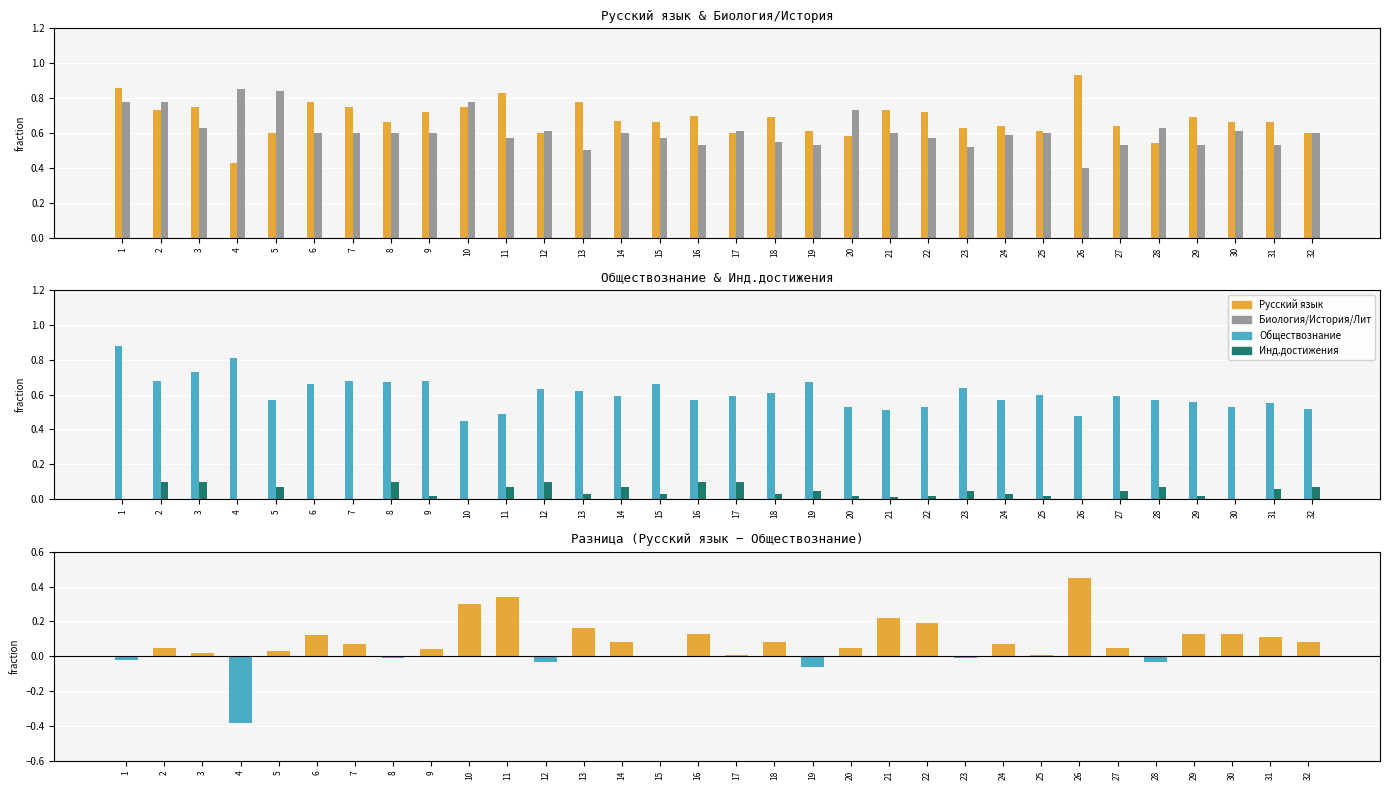

The value of Инд.достижения at 12 is 0.1. True or false?

True